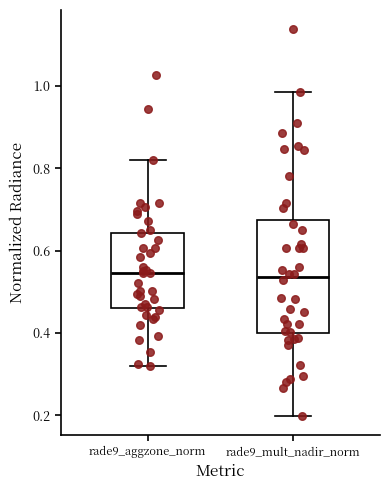

Reading left to right, read every box against the y-axis: the position of its median line, the range the box covers, and the ends of its whiskers. The values are not printed on the chart, so give them approximately, as read against the axis.

rade9_aggzone_norm: median 0.54, box 0.46 to 0.64, whiskers 0.32 to 0.82
rade9_mult_nadir_norm: median 0.54, box 0.40 to 0.68, whiskers 0.20 to 0.98